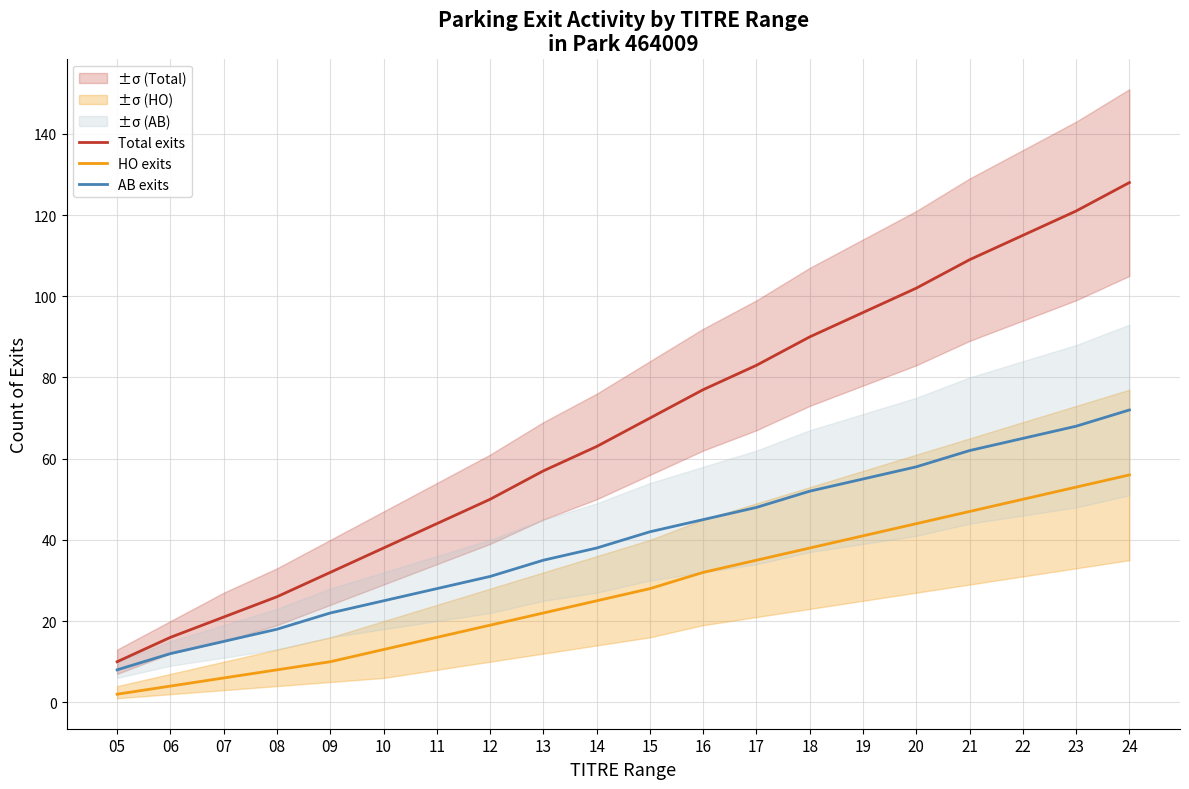

Where is AB exits nearest to the value 40?

14